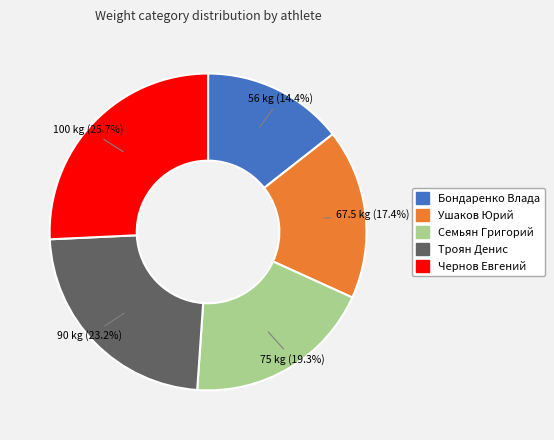

Combined, what portion of the pie is Семьян Григорий and Троян Денис?

42.5%